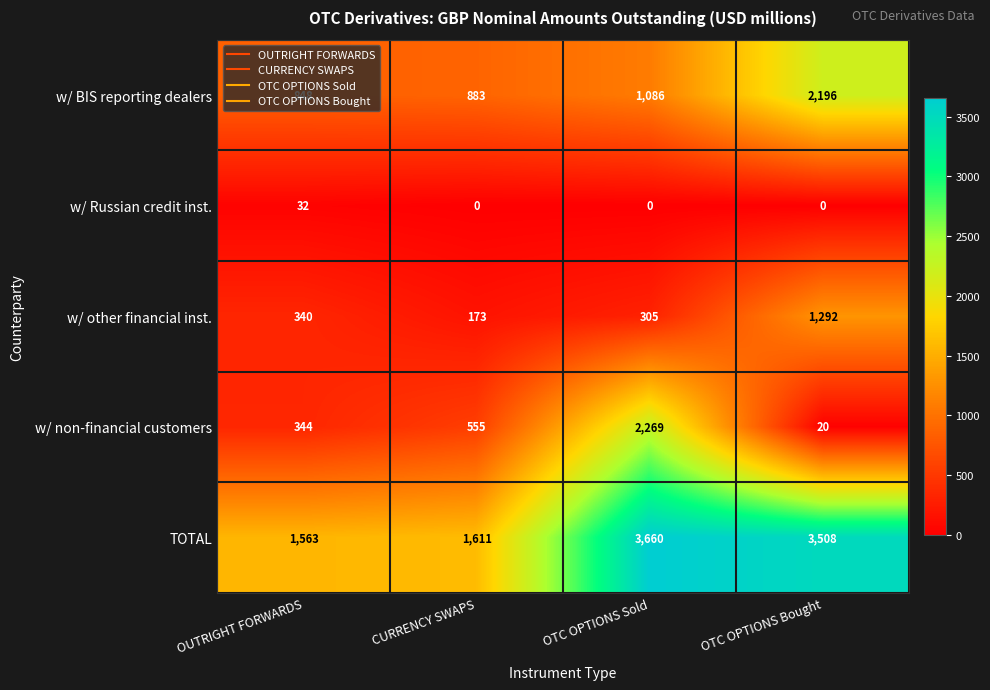

What is the greatest value displayed?

3660